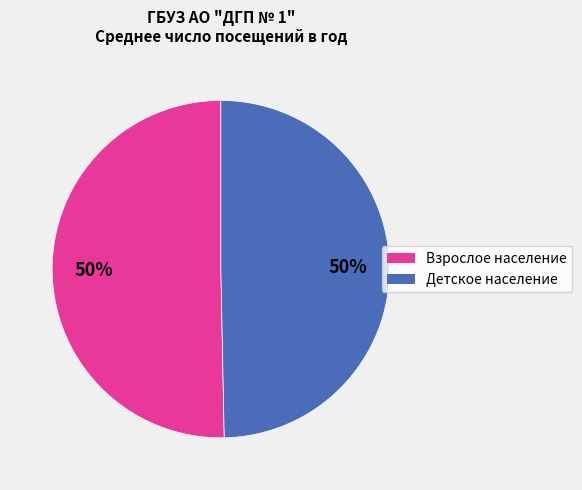

To the nearest percent, what is the average slice percentage?

50%